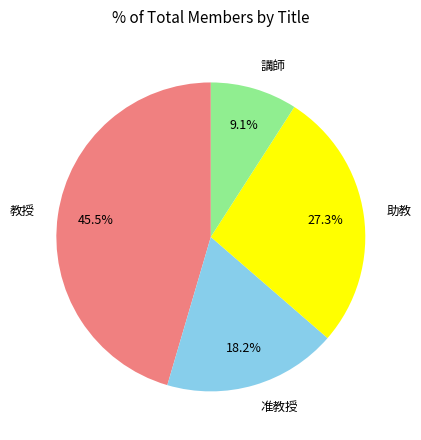

Does any single category account for the majority?

No